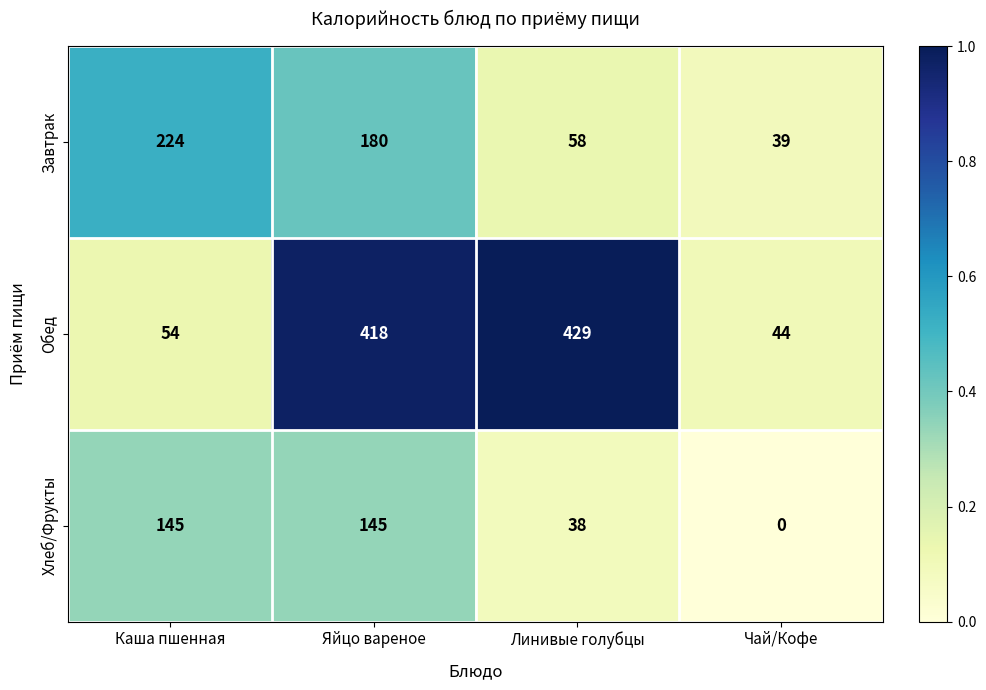

What is the sum of all Хлеб/Фрукты values?

328